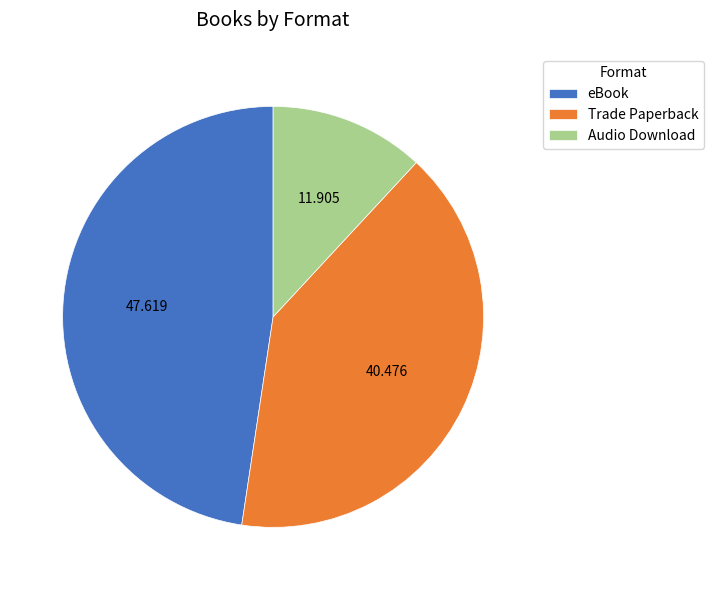

How many slices are in this pie chart?

3